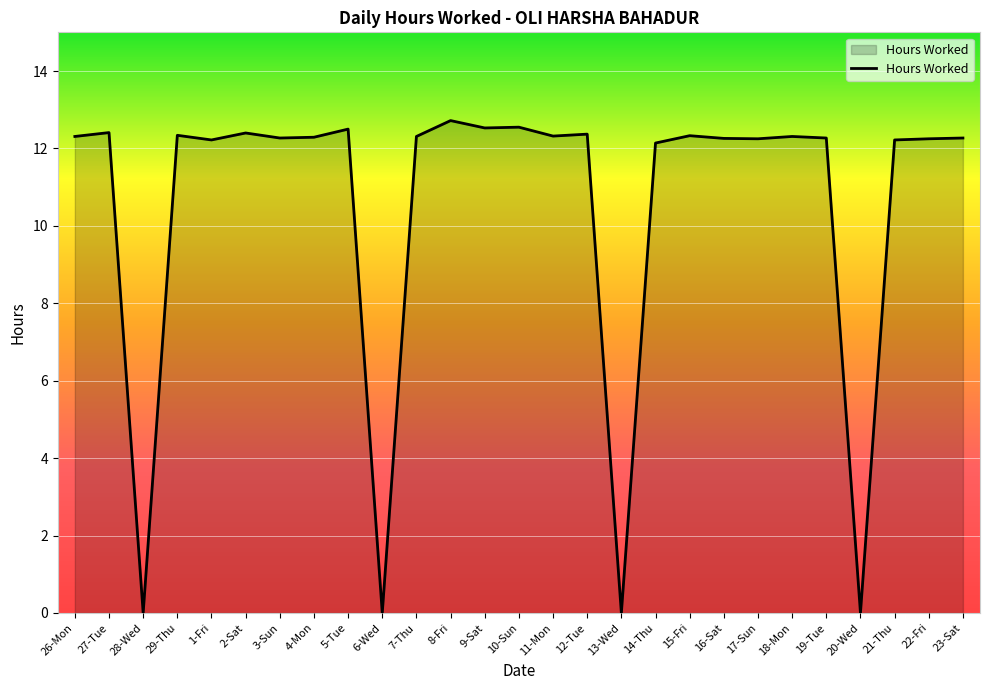

How many categories are shown in the chart?

27